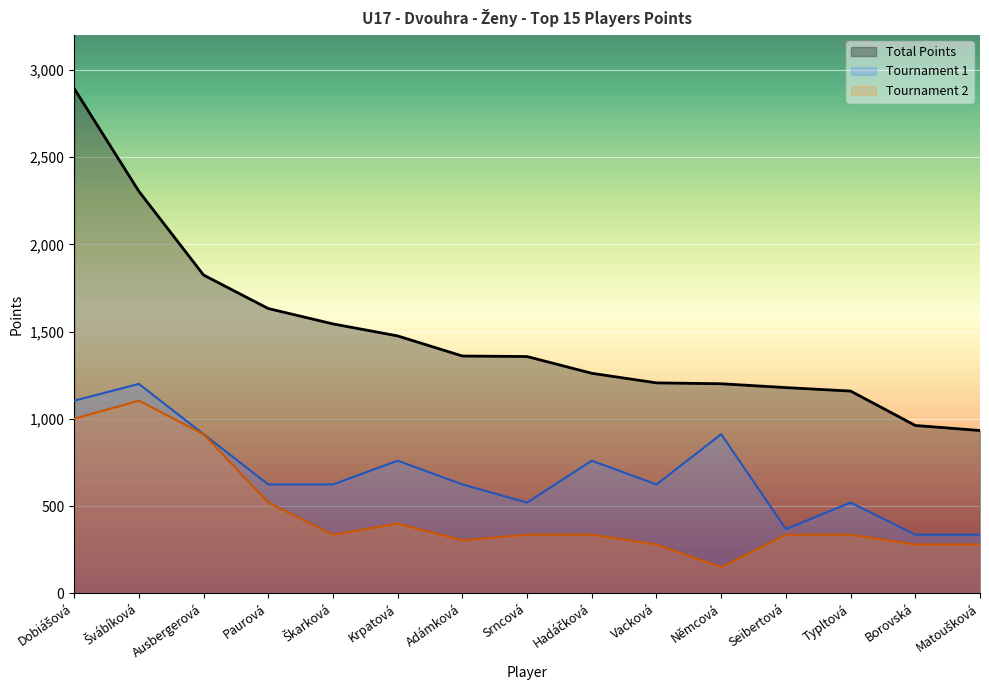

How many lines are shown in the chart?

3